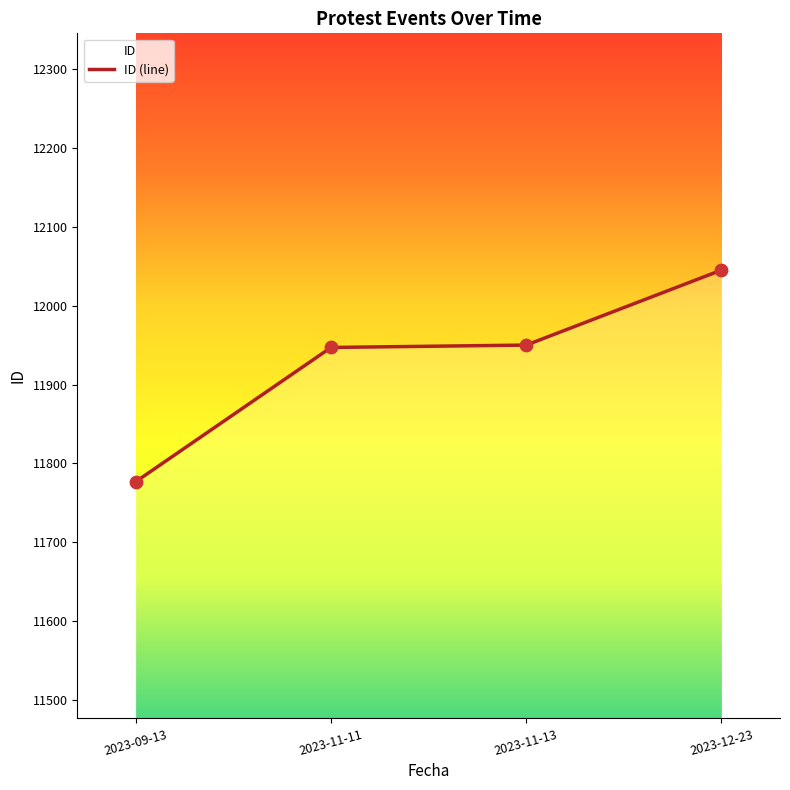

What is the change in value from 2023-09-13 to 2023-12-23?

+268